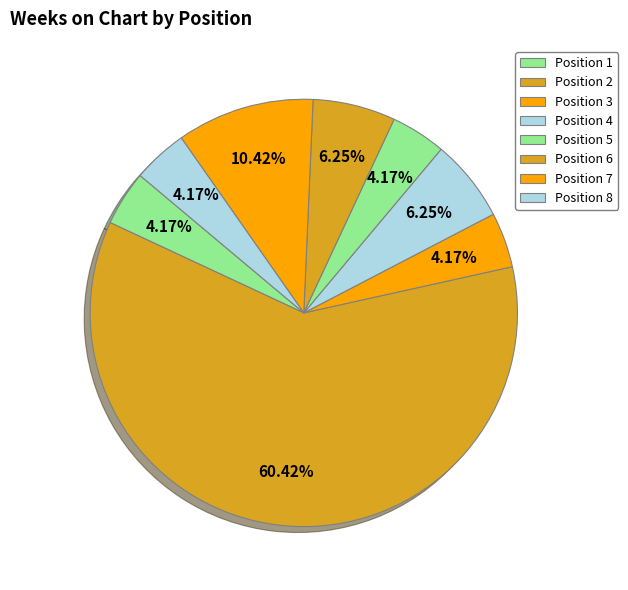

Which slice is the largest?

2